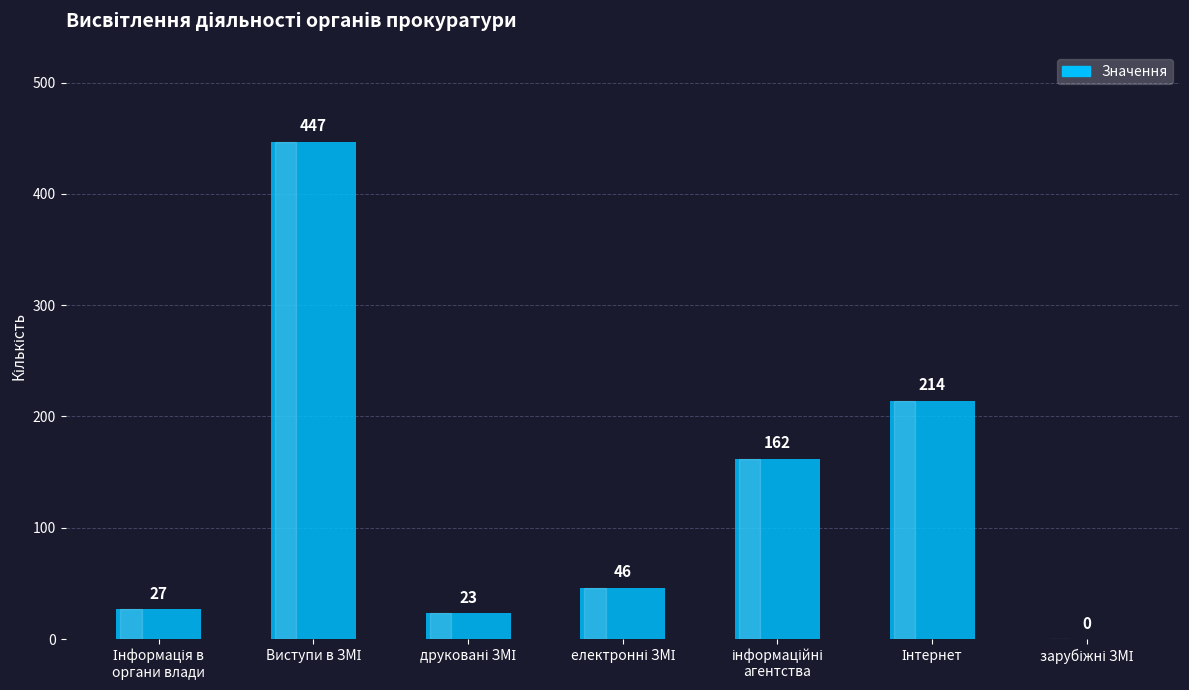

What is the maximum value shown in the chart?

447